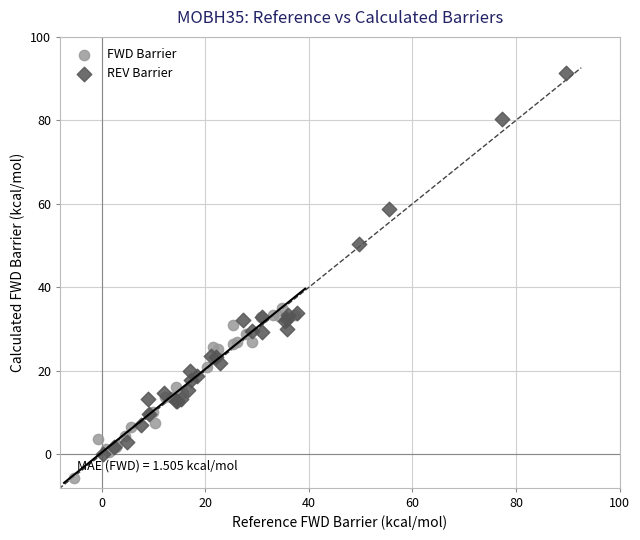

Which series reaches the minimum Y coordinate?

FWD Barrier